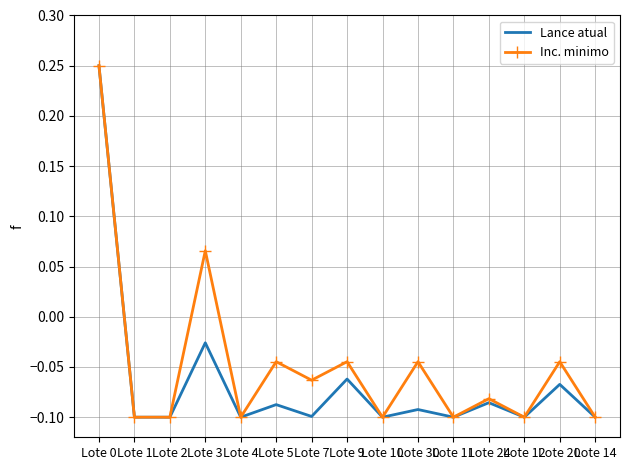

Where is Lance atual nearest to the value 0?

Lote 3